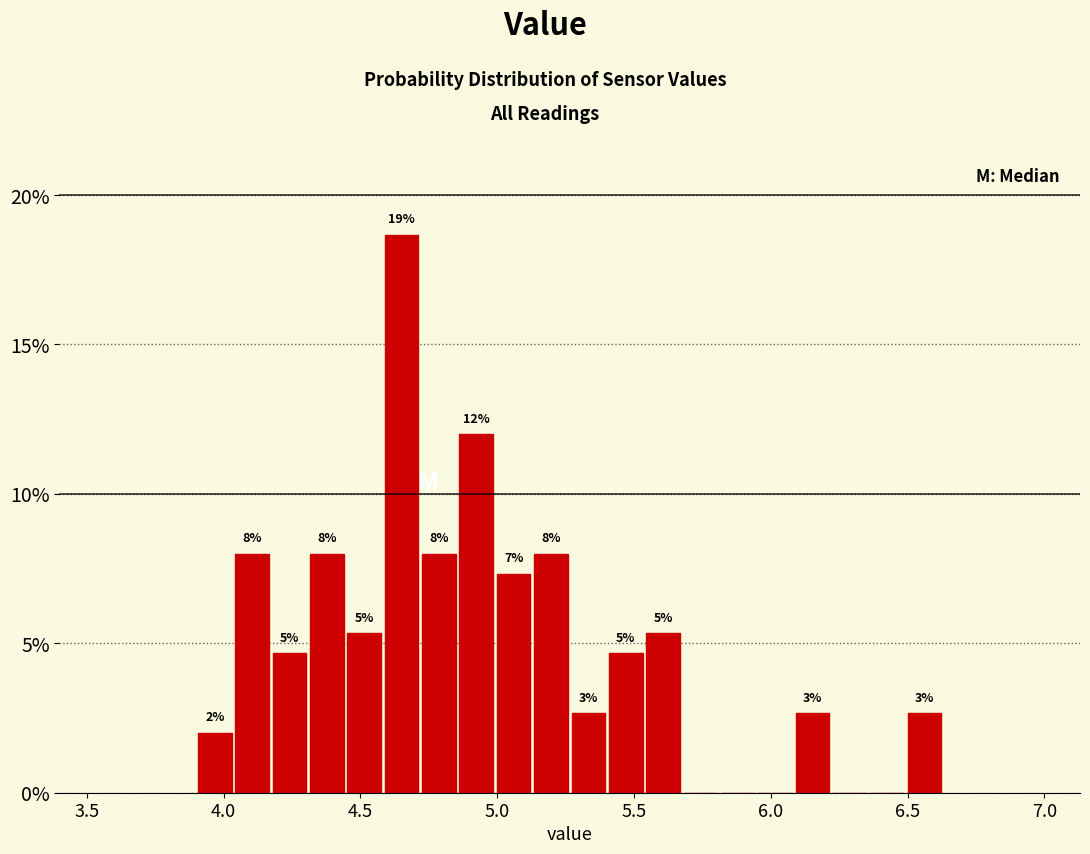

Read against the x-axis, roughly where is the centre of the tallest bar?

4.65